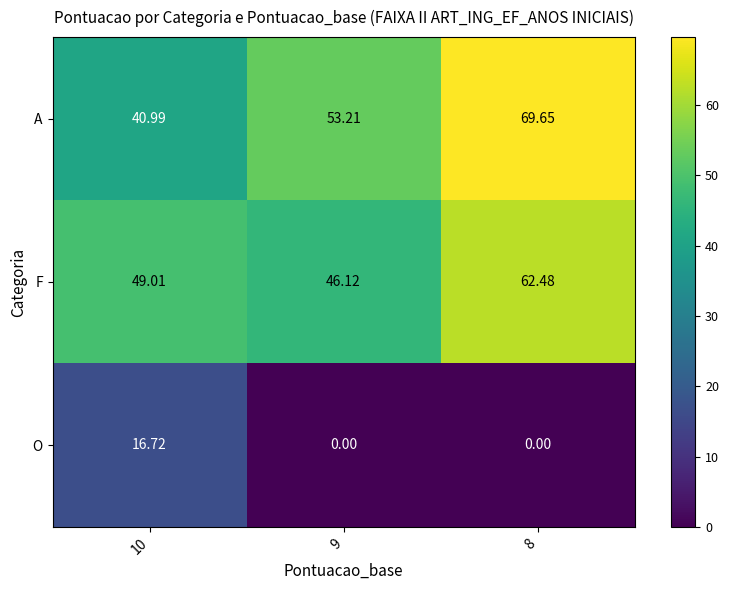

How many data points does each series have?

3